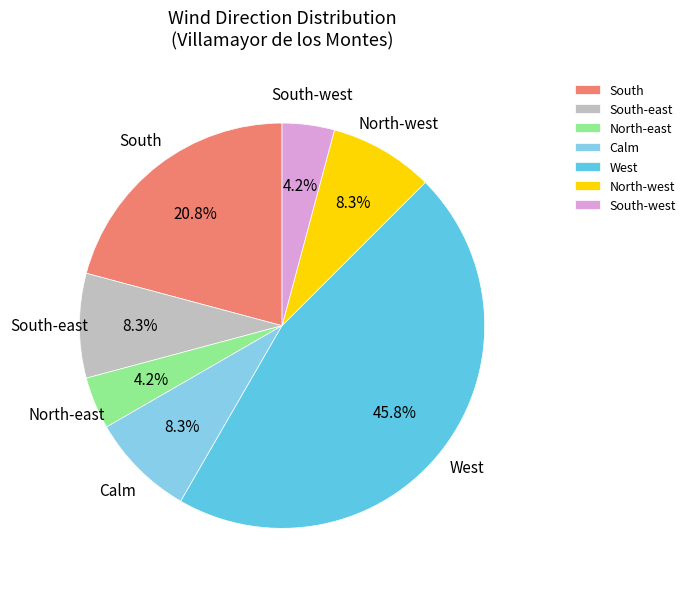

What is the ratio of the value at North-west to the value at Calm?

1.0